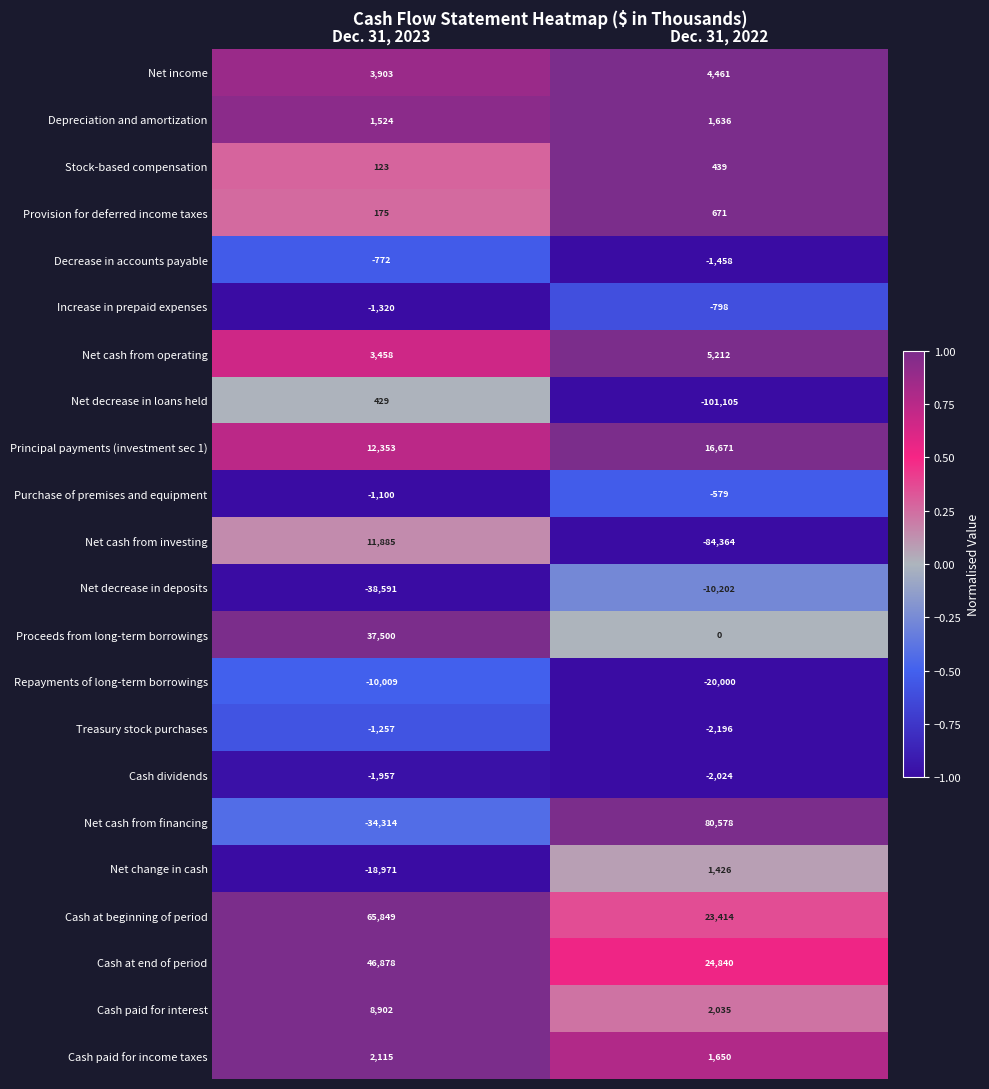

Which series has the largest total across all categories?

Cash at beginning of period